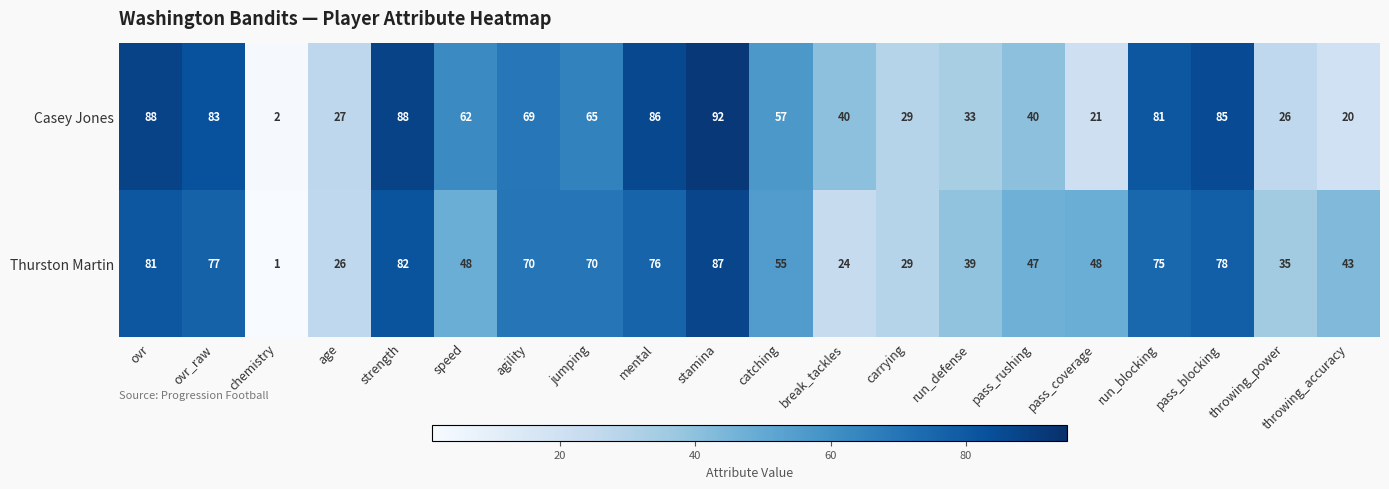

What is the minimum value shown in the chart?

1